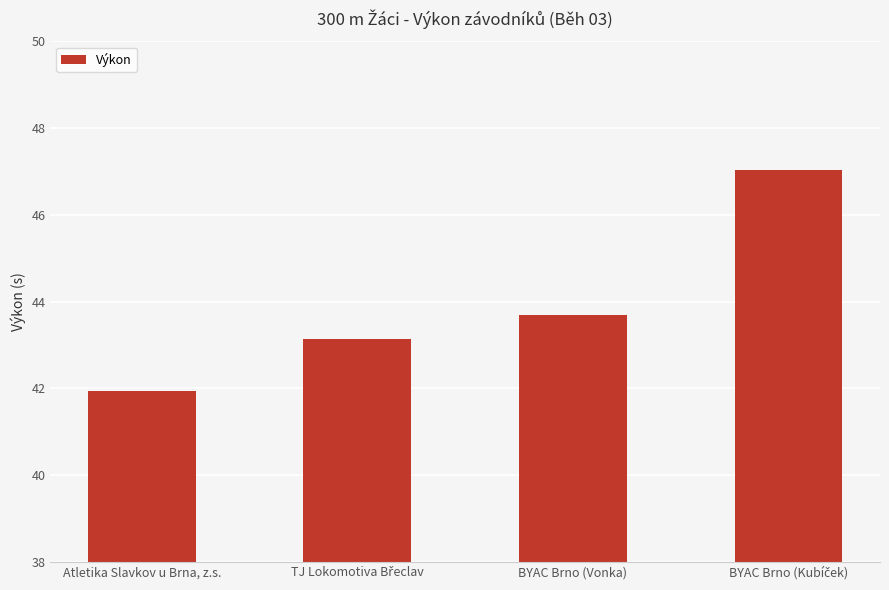

The chart shows a value of 41.9 at Atletika Slavkov u Brna, z.s.. True or false?

True